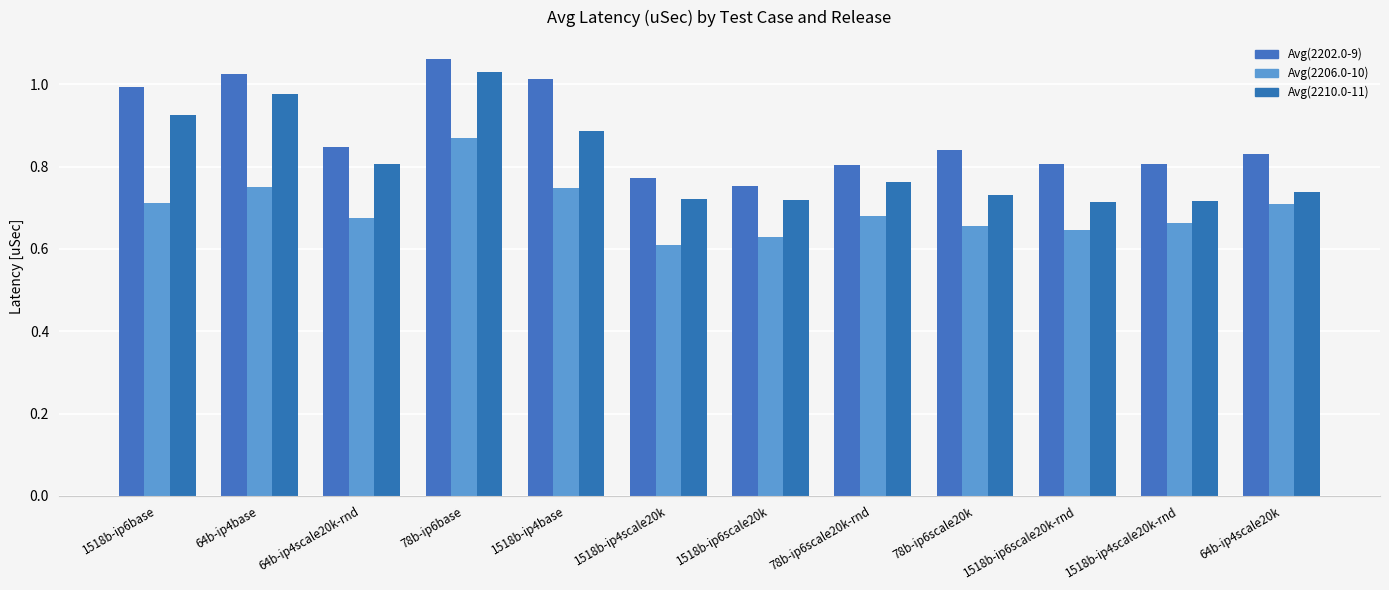

What is the difference between the maximum and second lowest values in the Avg(2210.0-11) series?

0.3